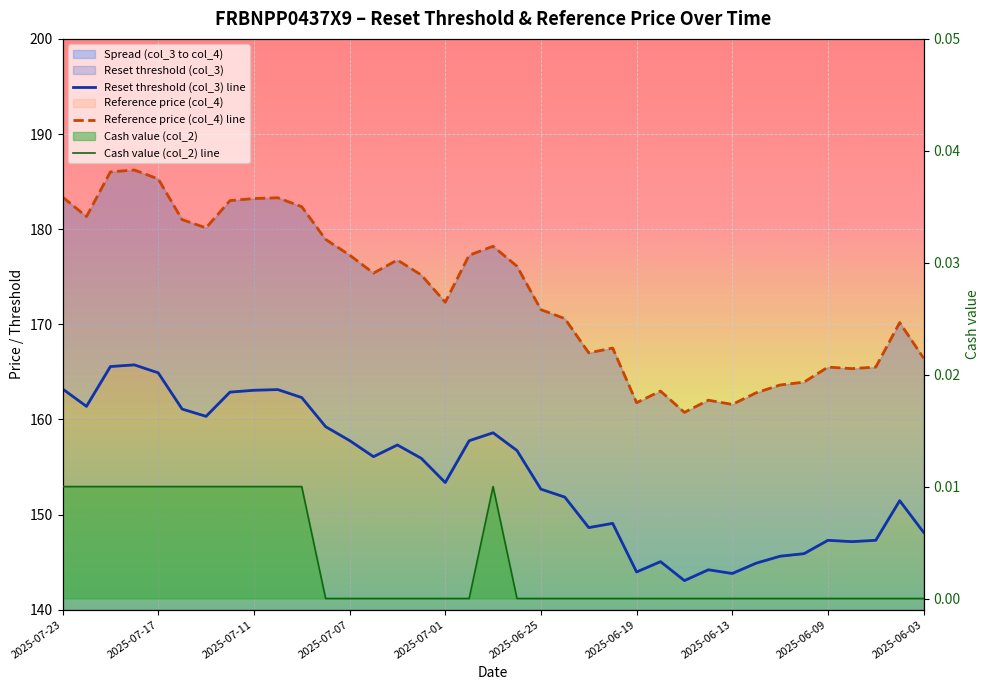

In Reset threshold (col_3) line, how many points are lower than both neighbors (excluding endpoints)?

9